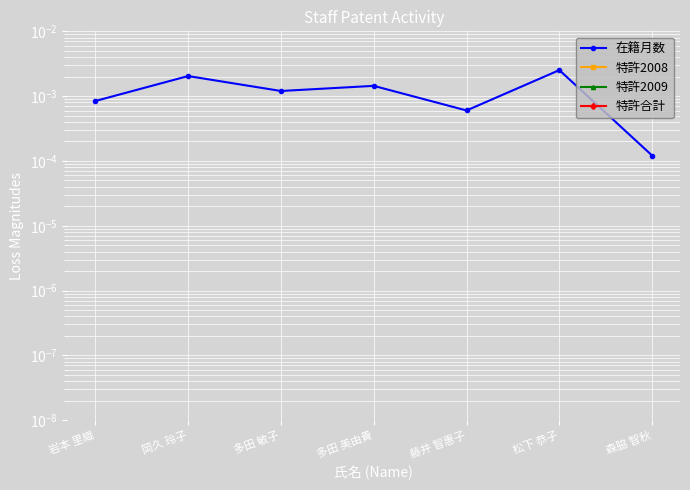

True or false: 特許合計 and 特許2008 intersect in this chart.

False